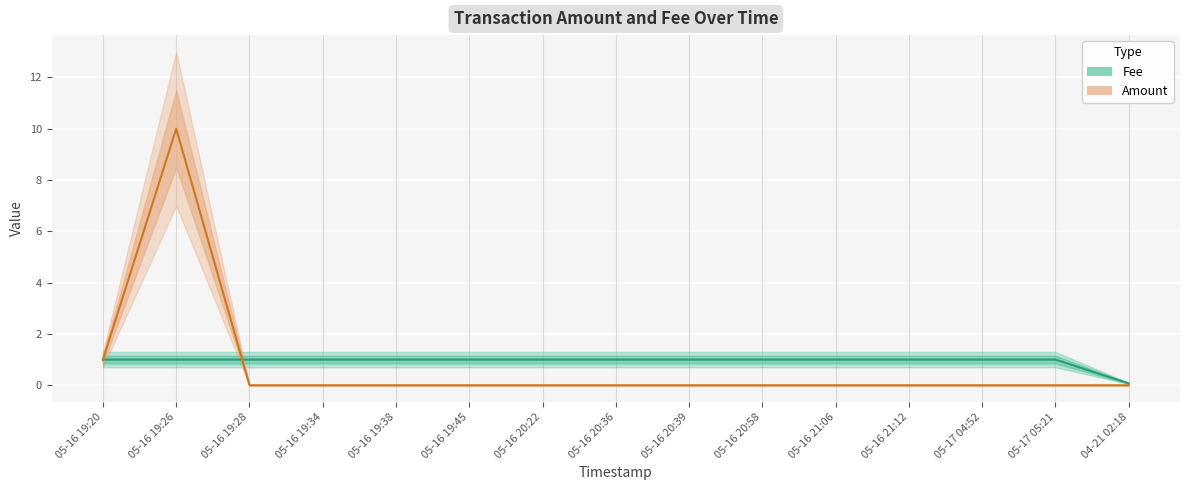

How many Fee values are between 1 and 2?

14